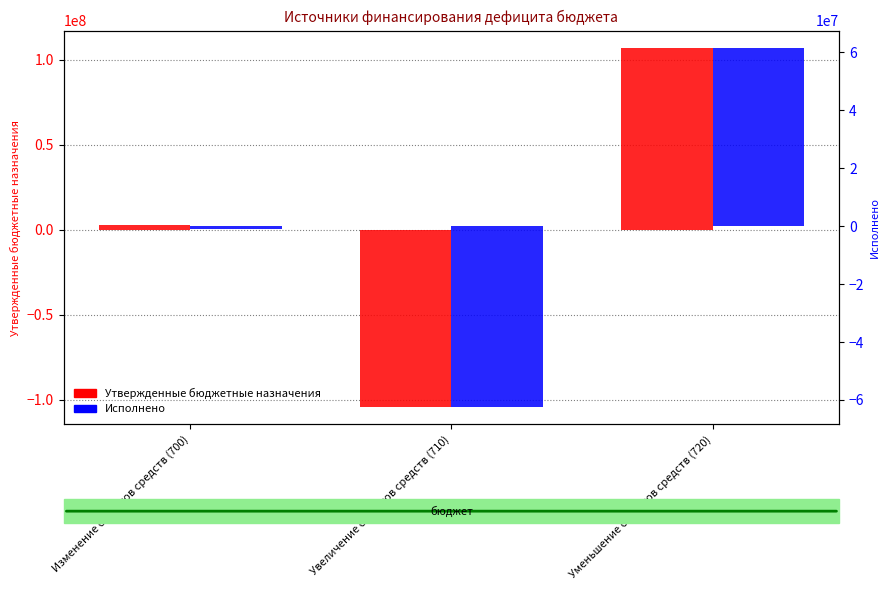

Reading left to right, transcribe all the data shown in this chart.

Утвержденные бюджетные назначения: Изменение остатков средств (700)=2639500.0	Увеличение остатков средств (710)=-104067900.0	Уменьшение остатков средств (720)=106707400.0
Исполнено: Изменение остатков средств (700)=-985813.4	Увеличение остатков средств (710)=-62272910.9	Уменьшение остатков средств (720)=61287097.5